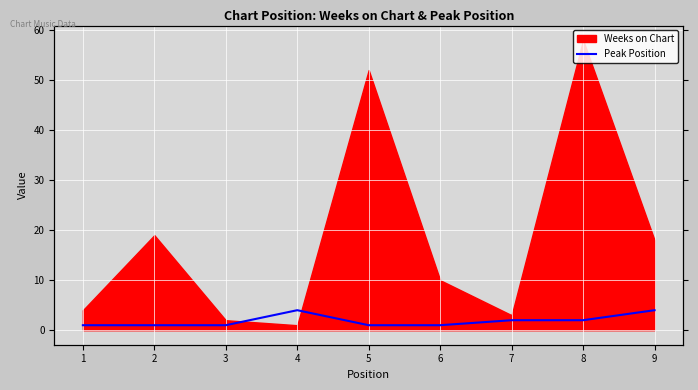

What is the minimum value shown in the chart?

1